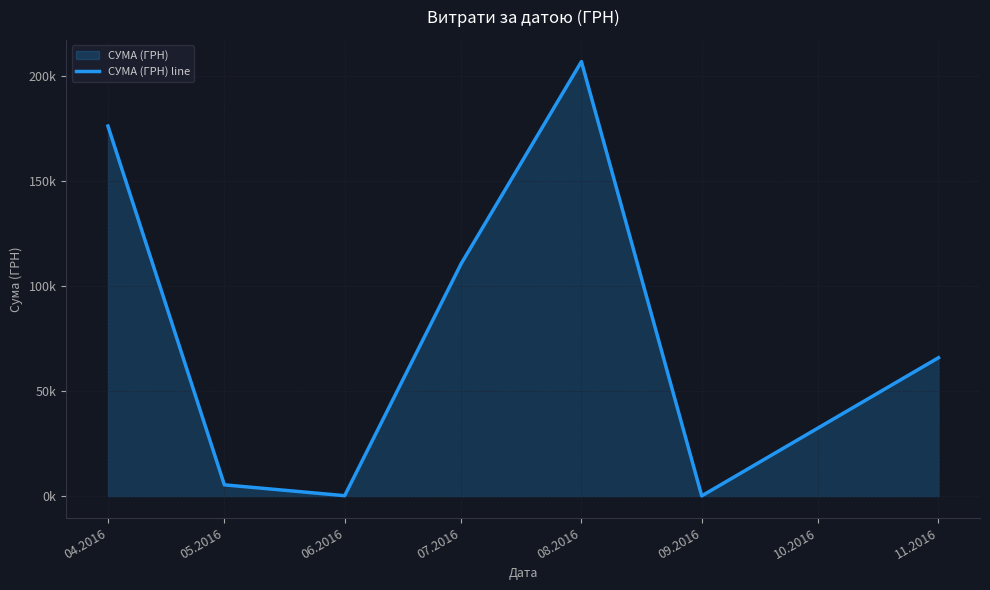

What is the difference between the second highest and minimum values?

175881.8